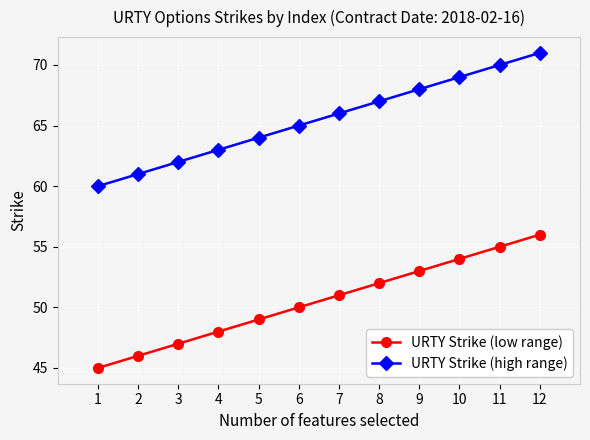

The URTY Strike (high range) series shows 105 at 5. True or false?

False